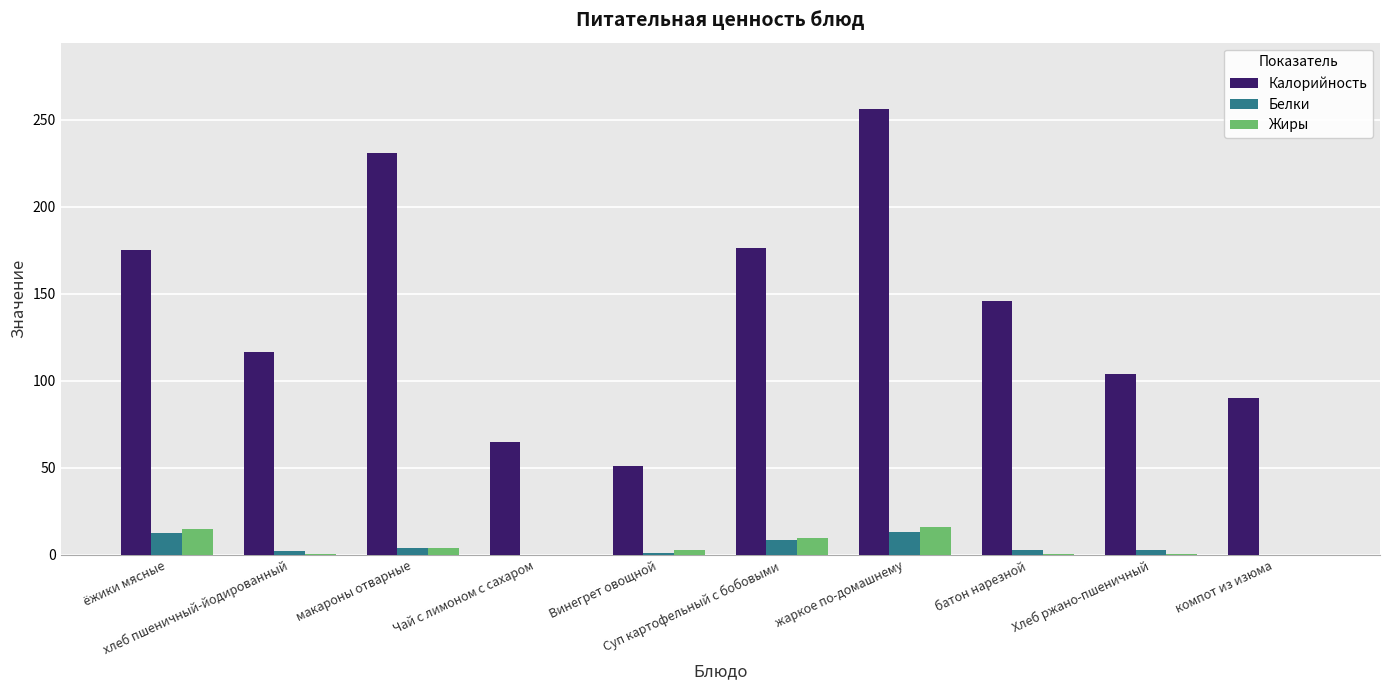

How many groups of bars are there?

10